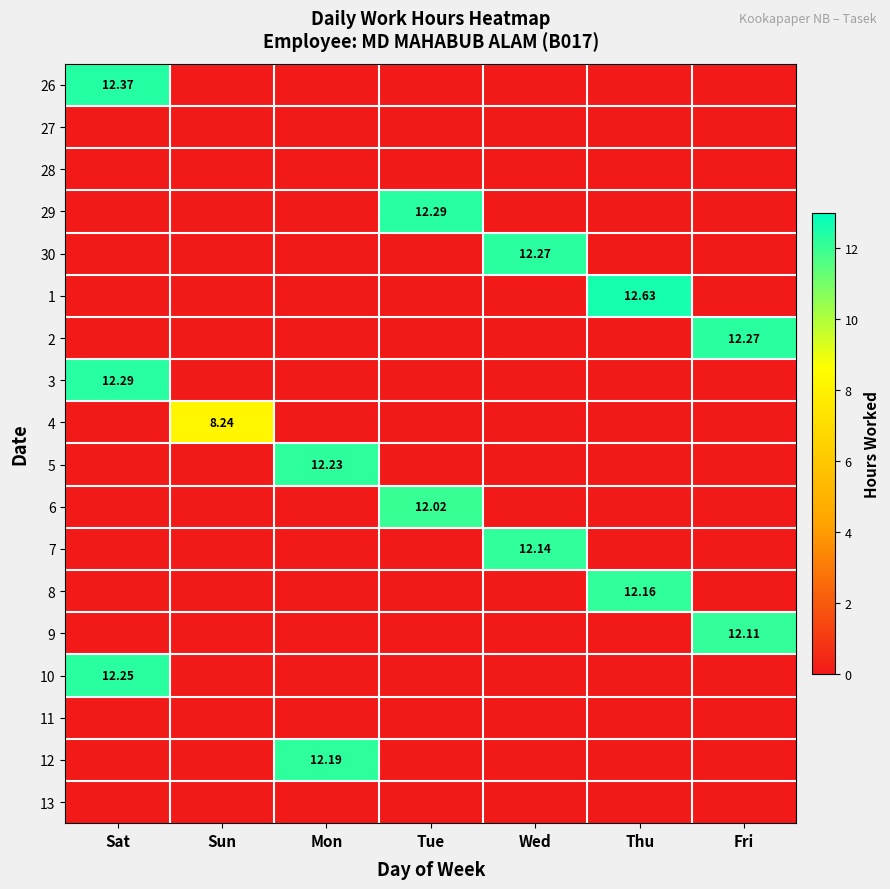

Where is 5 nearest to the value 6?

Sat